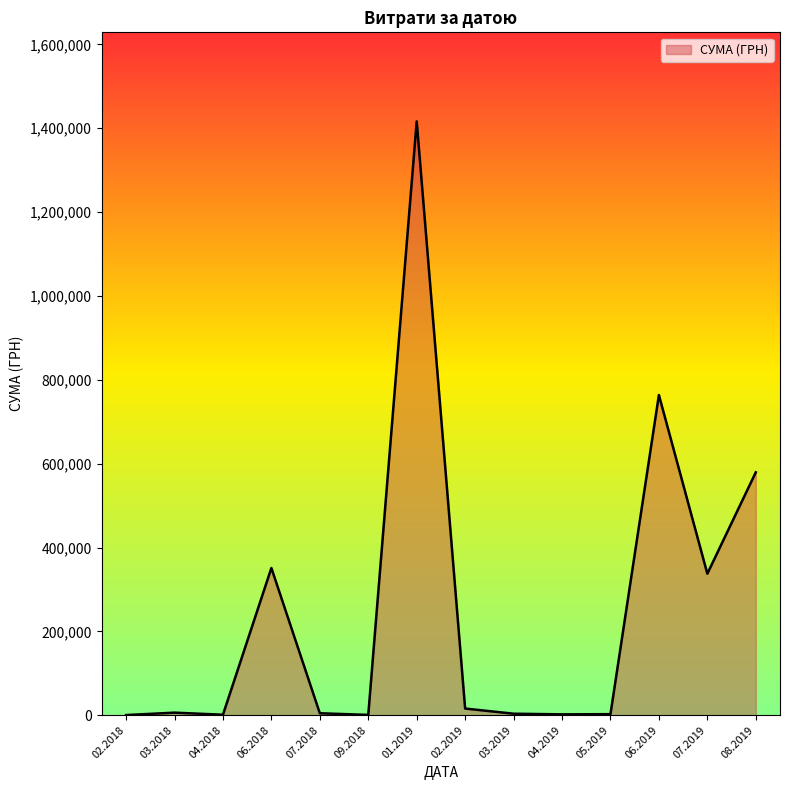

Does the chart have visible grid lines?

No